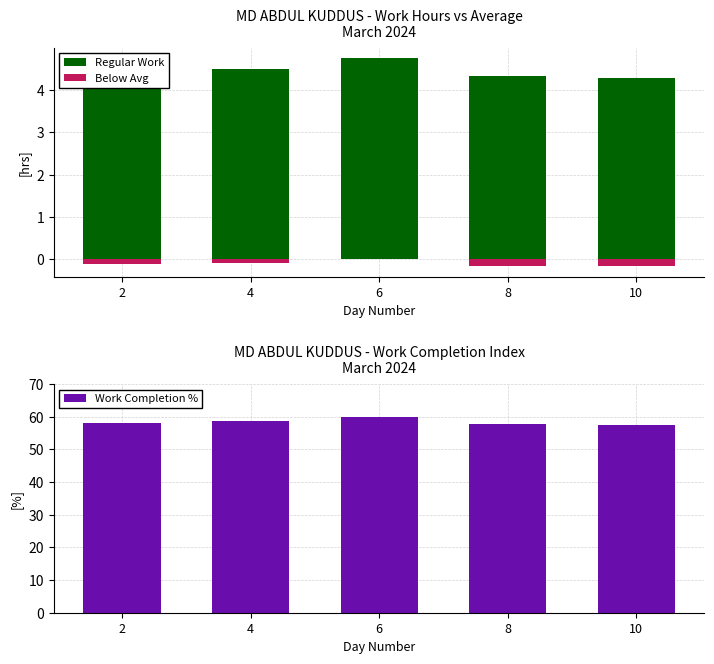

What are all the series names shown in the legend?

Regular Work, Below Avg, Work Completion %